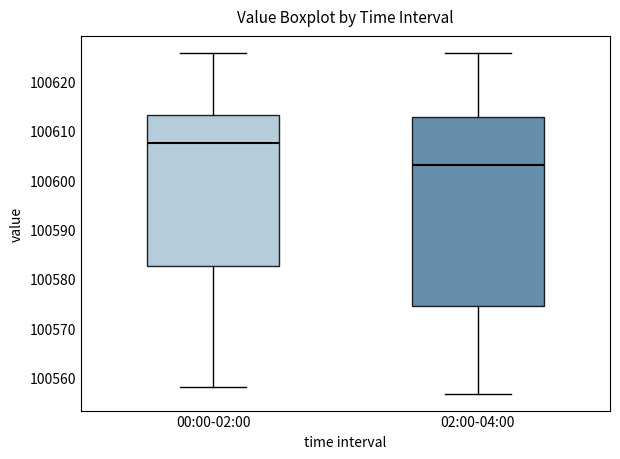

Where is the upper edge of the box for 00:00-02:00 on the y-axis? The values are not printed on the chart, so give them approximately, as read against the axis.

100613